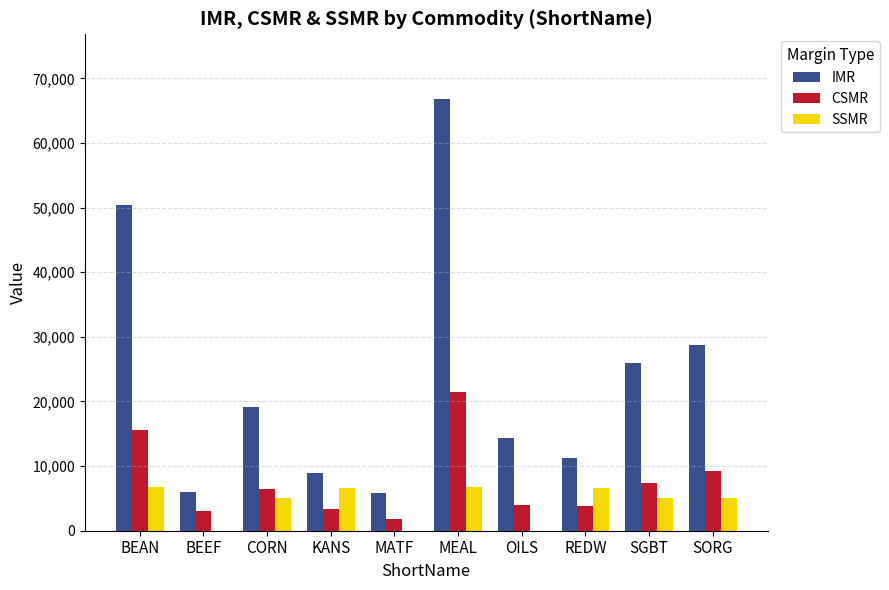

Are the bars horizontal?

No